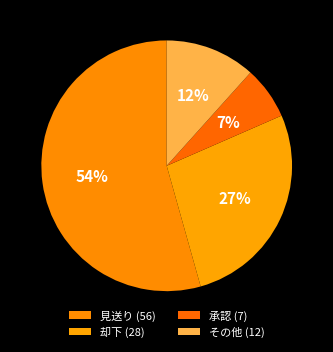

How many slices are in this pie chart?

4